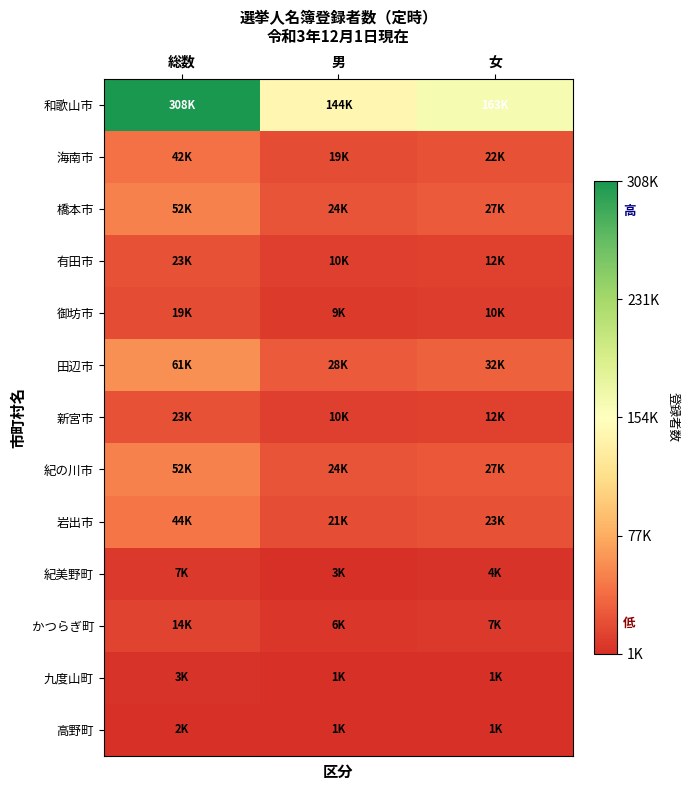

What is the minimum value shown in the chart?

1195